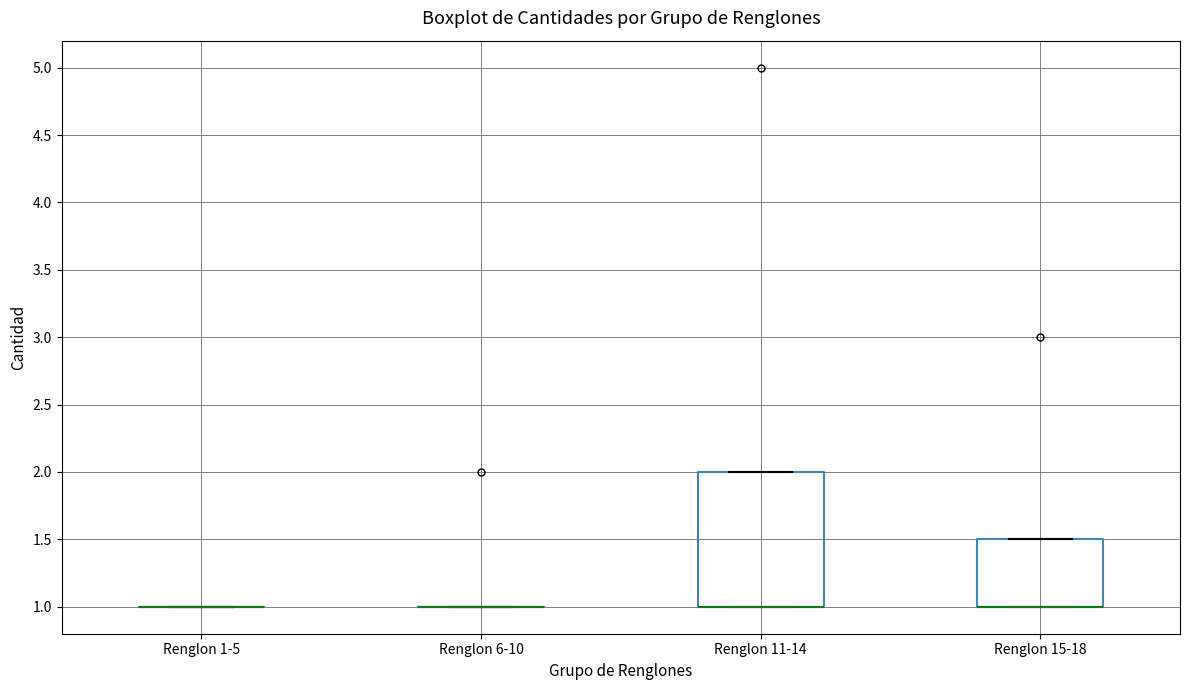

Reading left to right, transcribe this box plot: for each box, give where its median line is, the range the box spans, and where its two whiskers end, as read against the y-axis. The values are not printed on the chart, so give them approximately, as read against the axis.

Renglon 1-5: box collapsed to a line at 1.0, whiskers 1.0 to 1.0
Renglon 6-10: box collapsed to a line at 1.0, whiskers 1.0 to 1.0
Renglon 11-14: median 1.0 (drawn on the box's lower edge), box 1.0 to 2.0, whiskers 1.0 to 2.0
Renglon 15-18: median 1.0 (drawn on the box's lower edge), box 1.0 to 1.5, whiskers 1.0 to 1.5